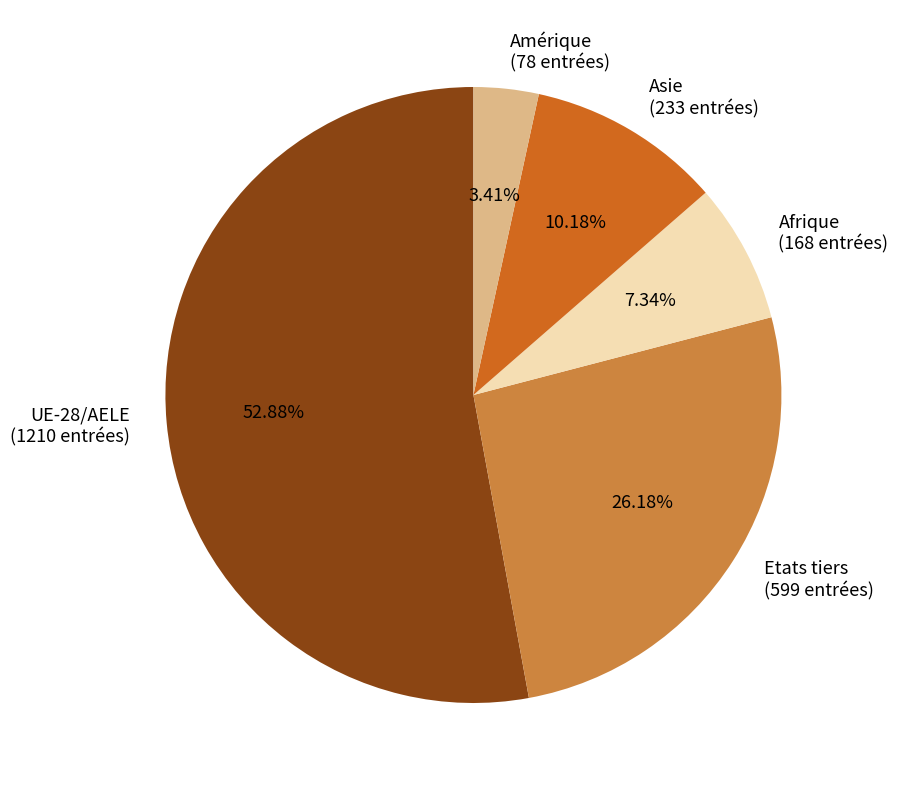

How many slices are in this pie chart?

5